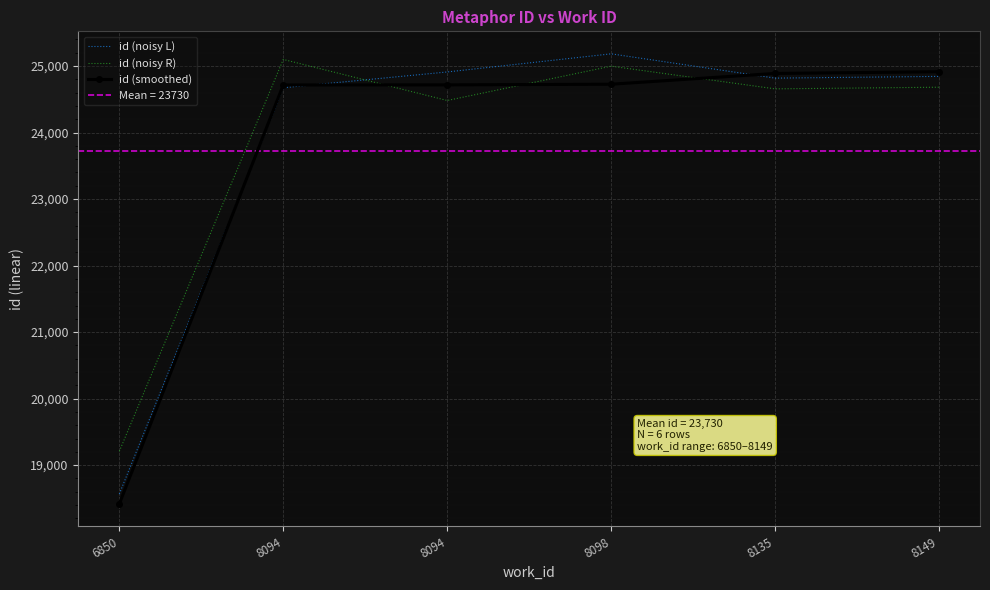

Reading left to right, extract all data points from this chart.

id (noisy L): 18567.0	24674.5	24911.3	25183.9	24818.8	24844.8
id (noisy R): 19207.6	25099.7	24482.3	24998.3	24657.3	24682.1
id (smoothed): 18418.0	24716.0	24717.0	24727.0	24889.0	24915.0